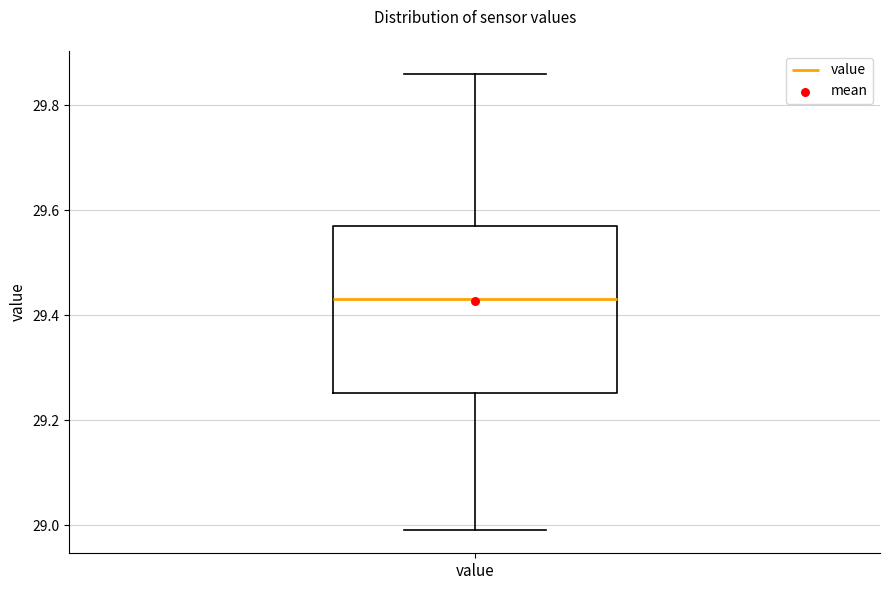

Transcribe this box plot: give where the median line is, the range the box spans, and where the two whiskers end, as read against the y-axis. The values are not printed on the chart, so give them approximately, as read against the axis.

median 29.44, box 29.26 to 29.58, whiskers 29.00 to 29.86